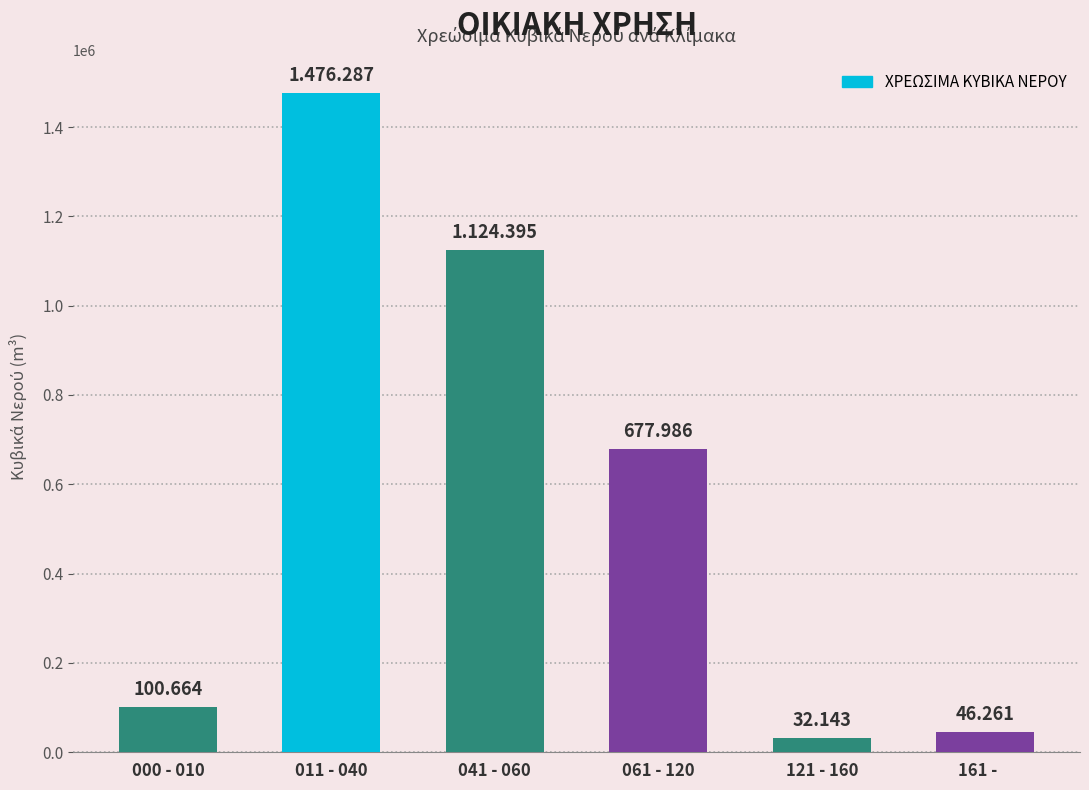

What is the difference between the maximum and minimum values?

1444144